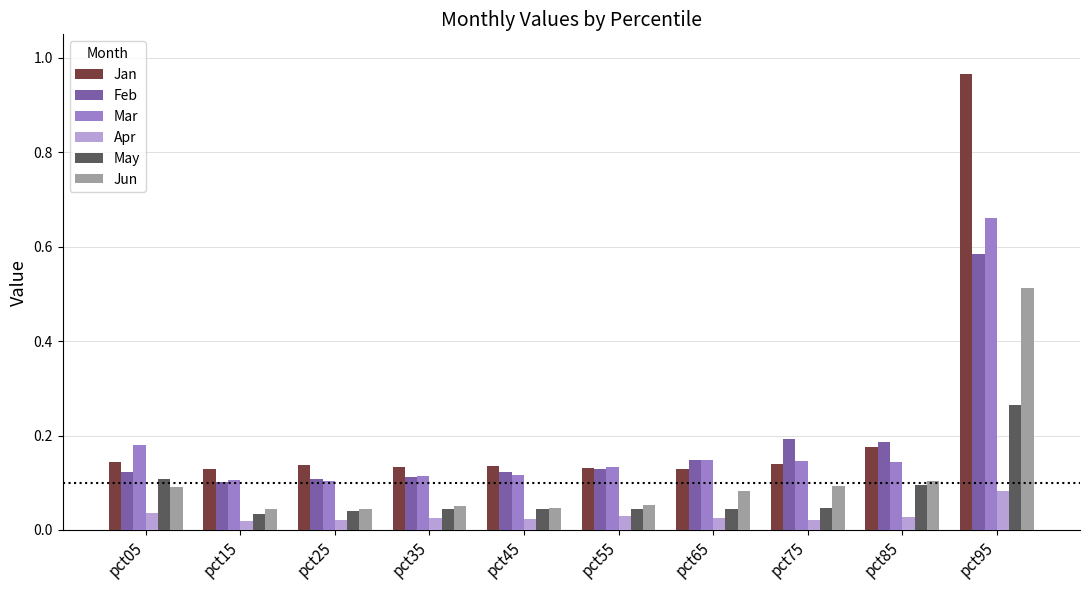

How many series are shown in this chart?

6